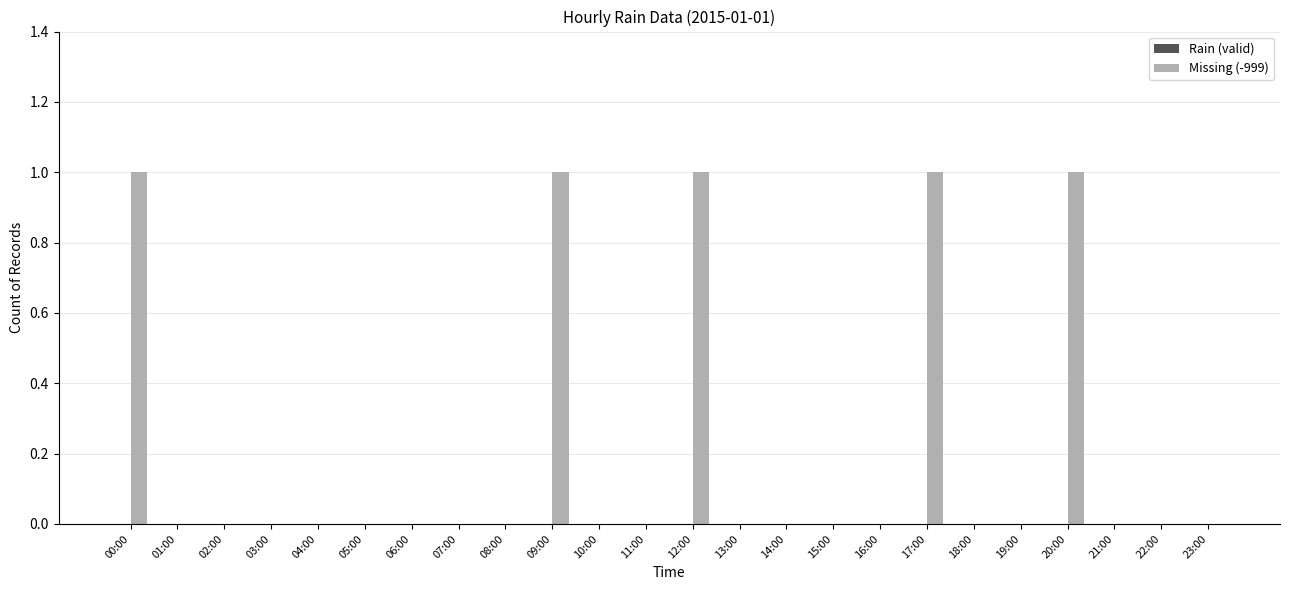

True or false: the data shows 0 at 02:00.

True